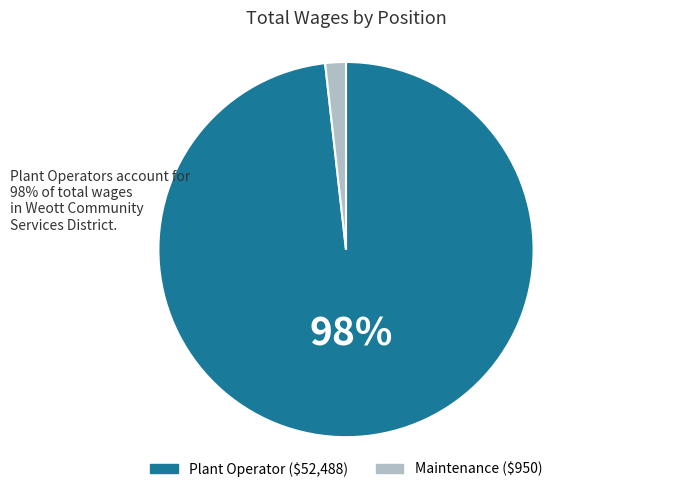

Rank the categories by value from lowest to highest.

Maintenance, Plant Operator